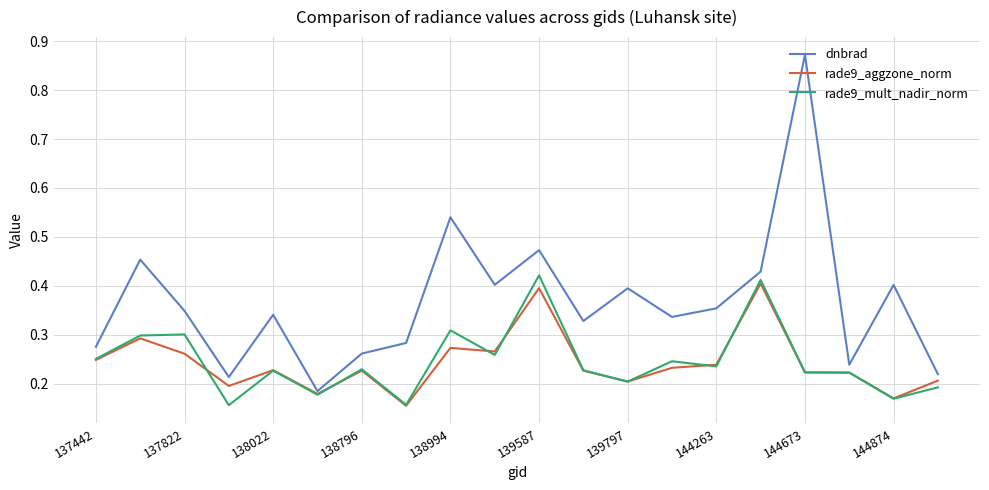

Which series has the largest total across all categories?

dnbrad